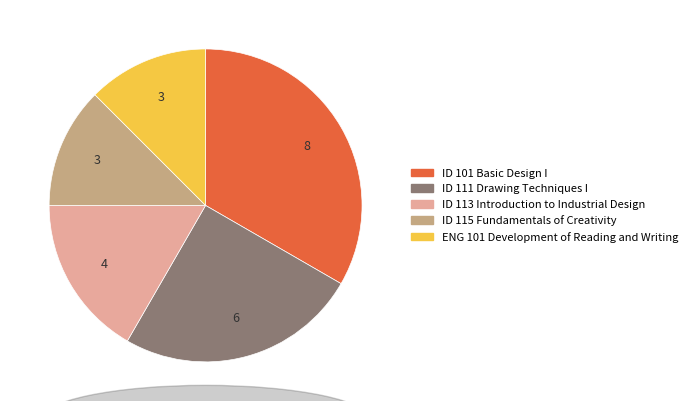

Combined, do ENG 101 Development of Reading and Writing and ID 101 Basic Design I account for over 50%?

No